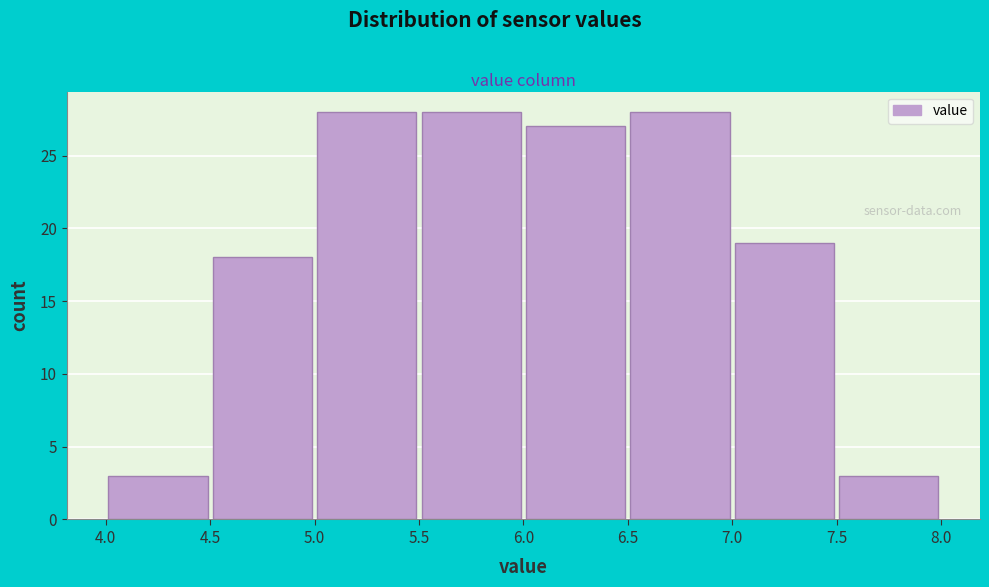

What is the height of the bar covering 4.0 to 4.5 on the x-axis? The values are not printed on the chart, so give them approximately, as read against the axis.

3